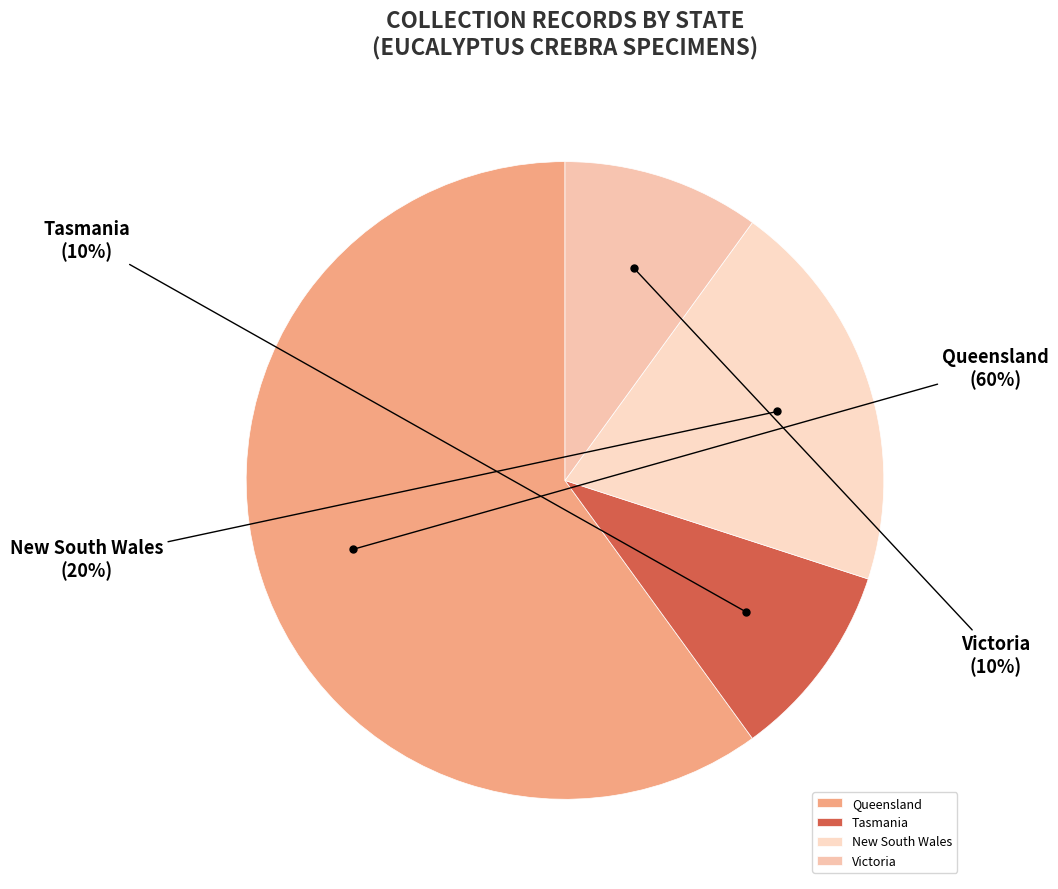

What percentage is the New South Wales slice, to the nearest percent?

20%